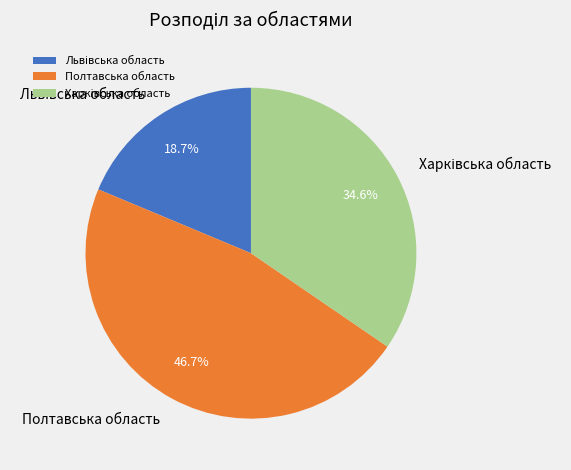

How much of the chart is everything except Полтавська область?

53.3%